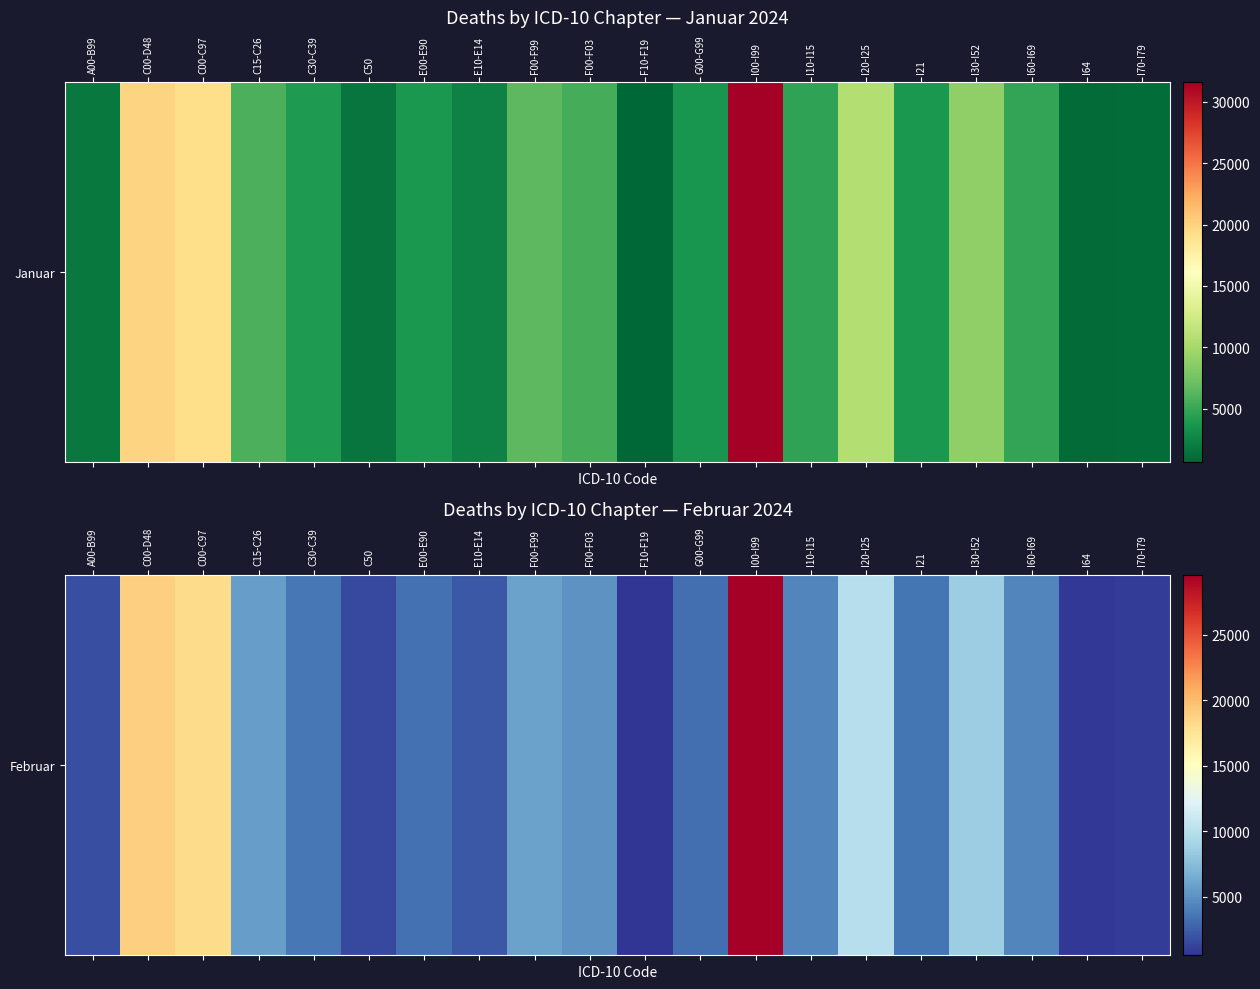

What is the ratio of the value at C50 to the value at C00-C97?

0.1